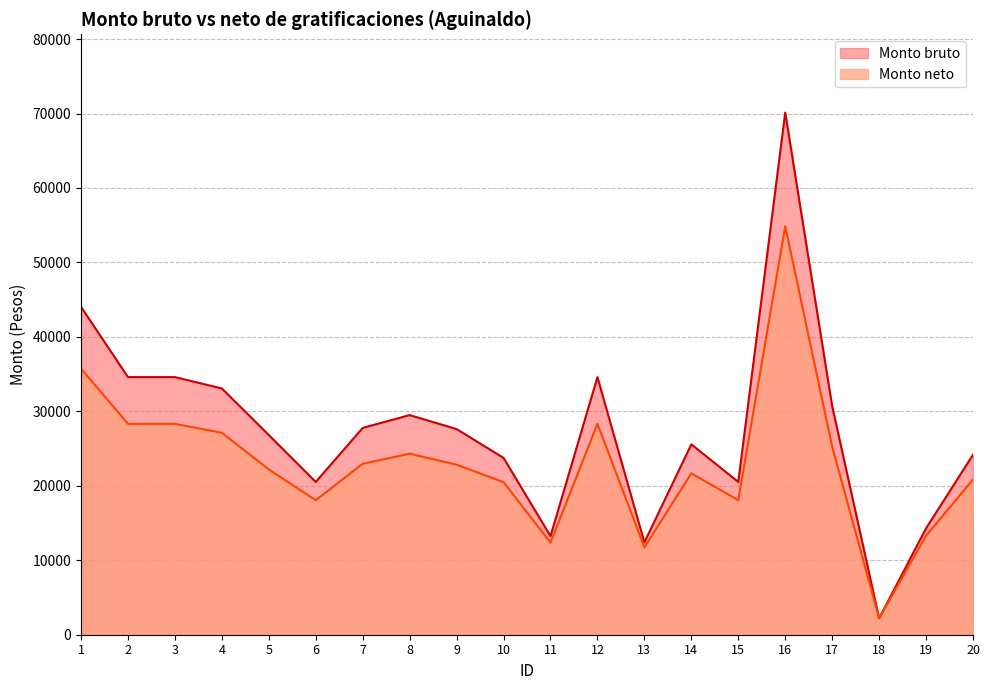

How many lines are shown in the chart?

2